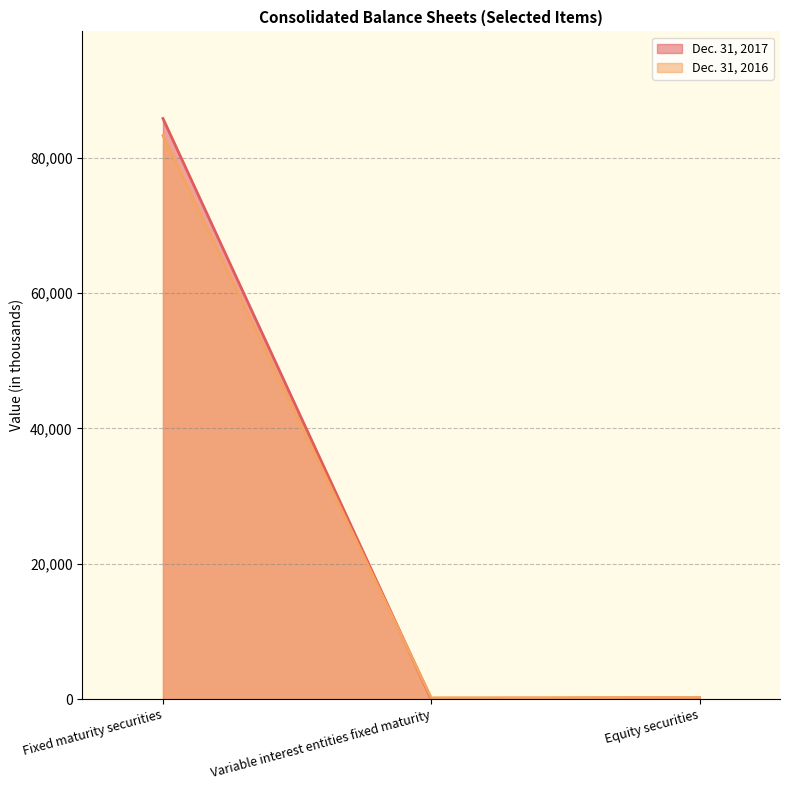

Which series has the largest range (max minus min)?

Dec. 31, 2017